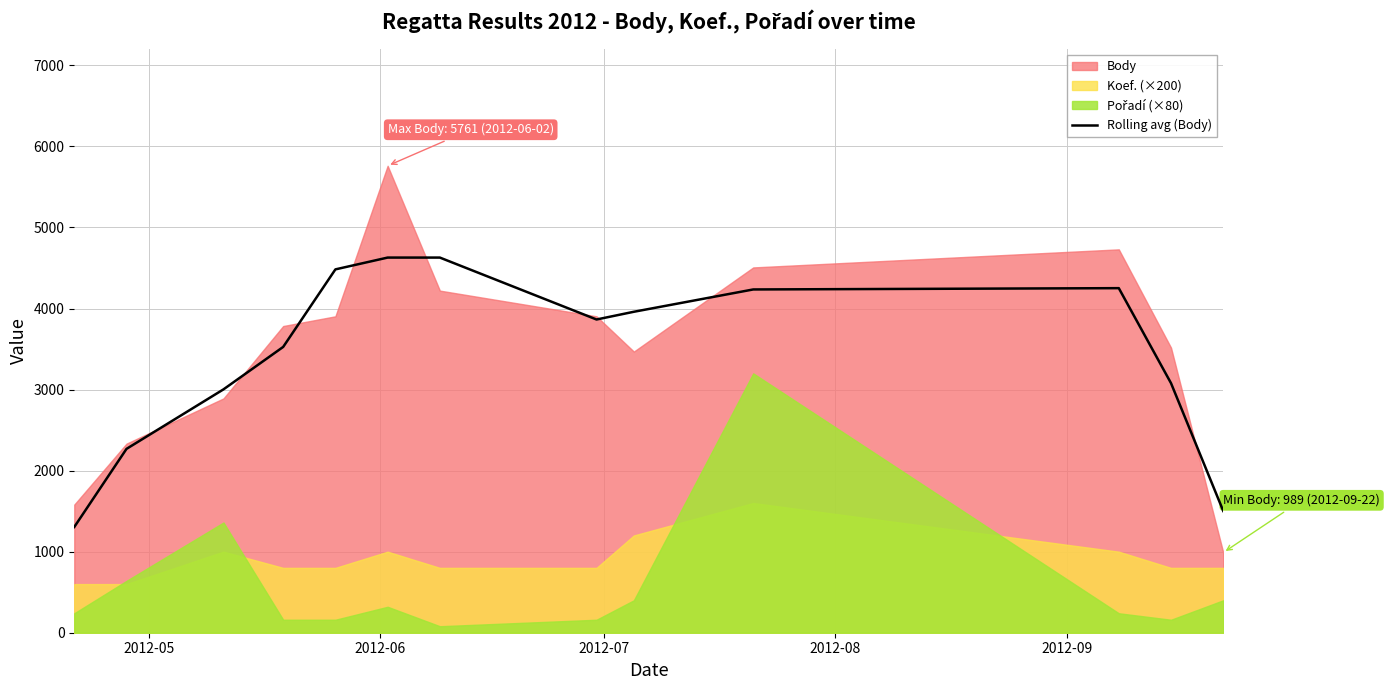

What is the highest value of the Rolling avg (Body) series?

4628.7